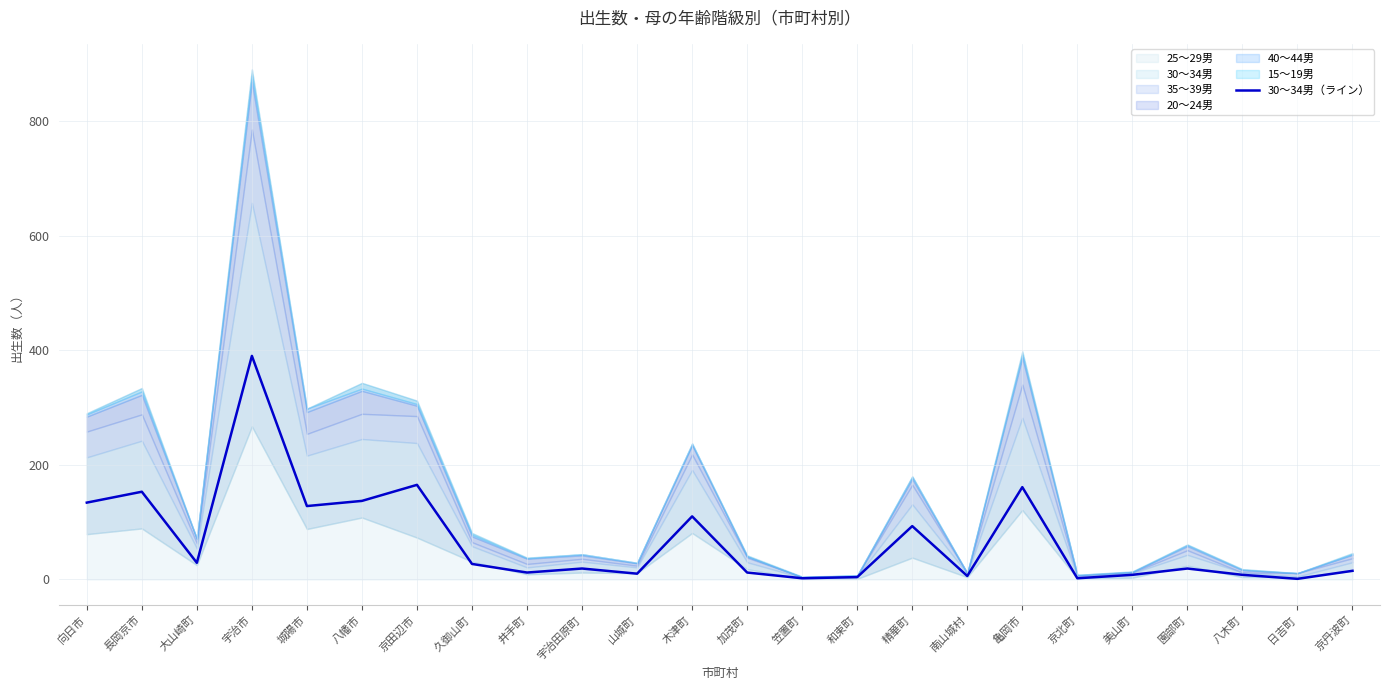

Where is the first local minimum?

大山崎町